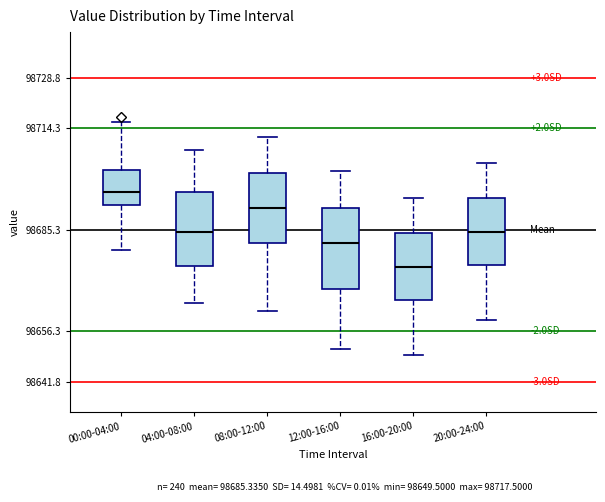

Reading left to right, read every box against the y-axis: the position of its median line, the range the box covers, and the ends of its whiskers. The values are not printed on the chart, so give them approximately, as read against the axis.

00:00-04:00: median 98696, box 98692 to 98702, whiskers 98680 to 98716
04:00-08:00: median 98684, box 98674 to 98696, whiskers 98664 to 98708
08:00-12:00: median 98692, box 98682 to 98702, whiskers 98662 to 98712
12:00-16:00: median 98682, box 98668 to 98692, whiskers 98652 to 98702
16:00-20:00: median 98674, box 98666 to 98684, whiskers 98650 to 98694
20:00-24:00: median 98684, box 98676 to 98694, whiskers 98660 to 98704